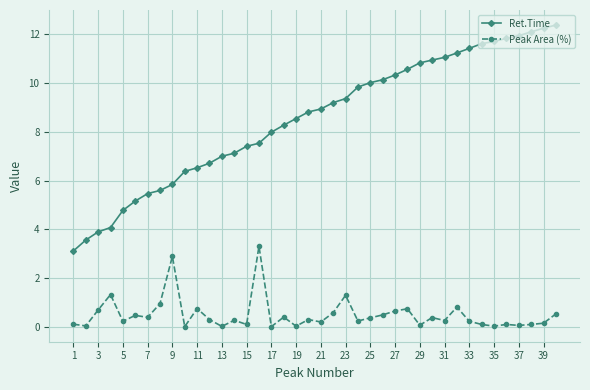

True or false: Ret.Time and Peak Area (%) intersect in this chart.

False